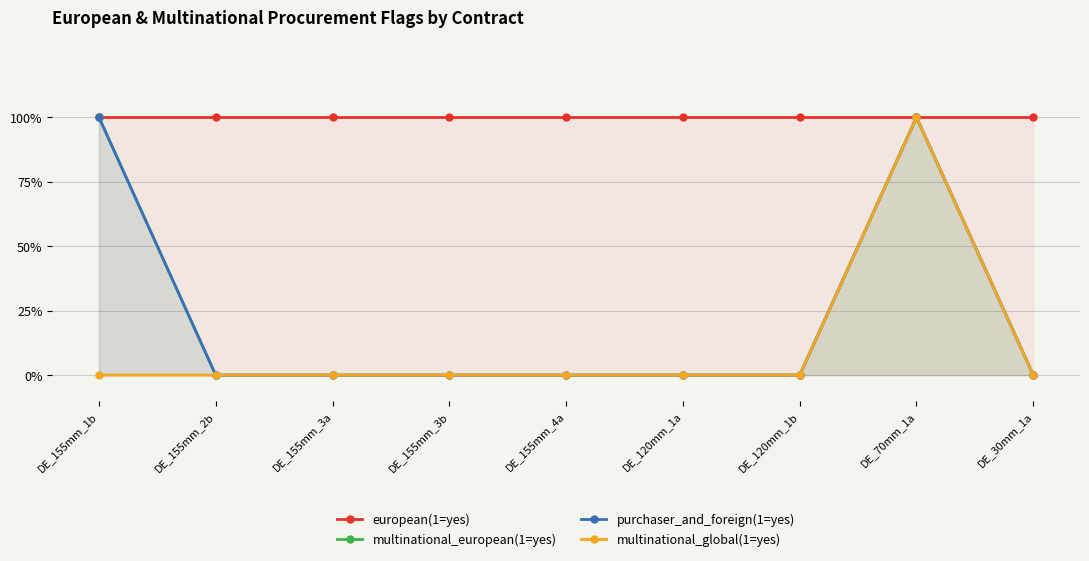

What is the difference between the highest and lowest values at DE_155mm_4a?

1